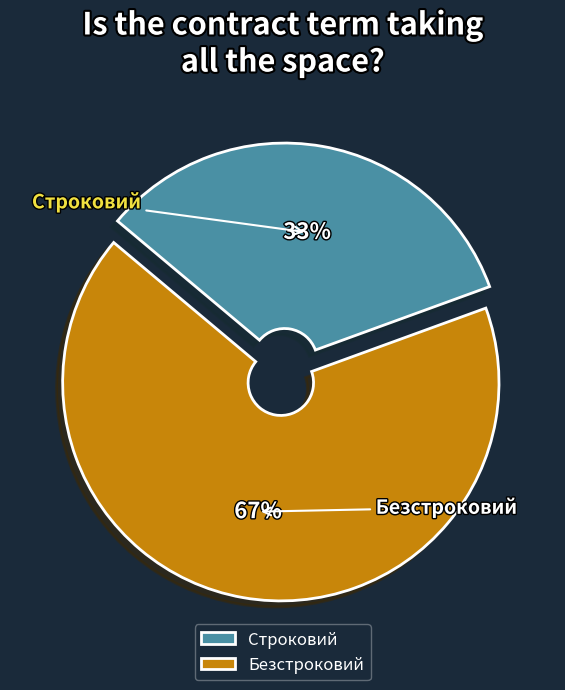

The Строковий slice represents 33% of the pie. True or false?

True